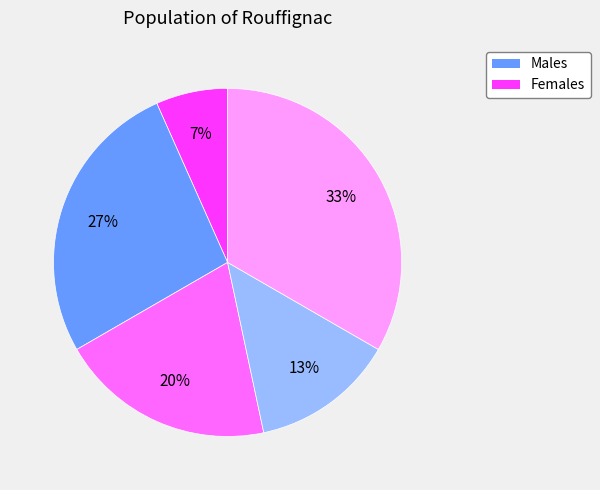

To the nearest percent, what is the average slice percentage?

20%